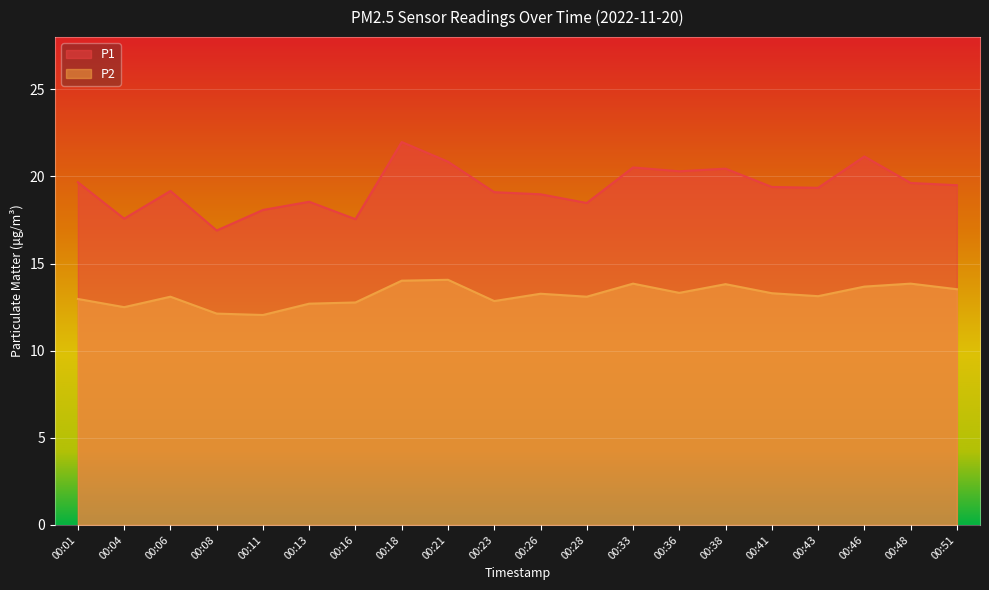

How many interior local peaks does the P2 series have?

6